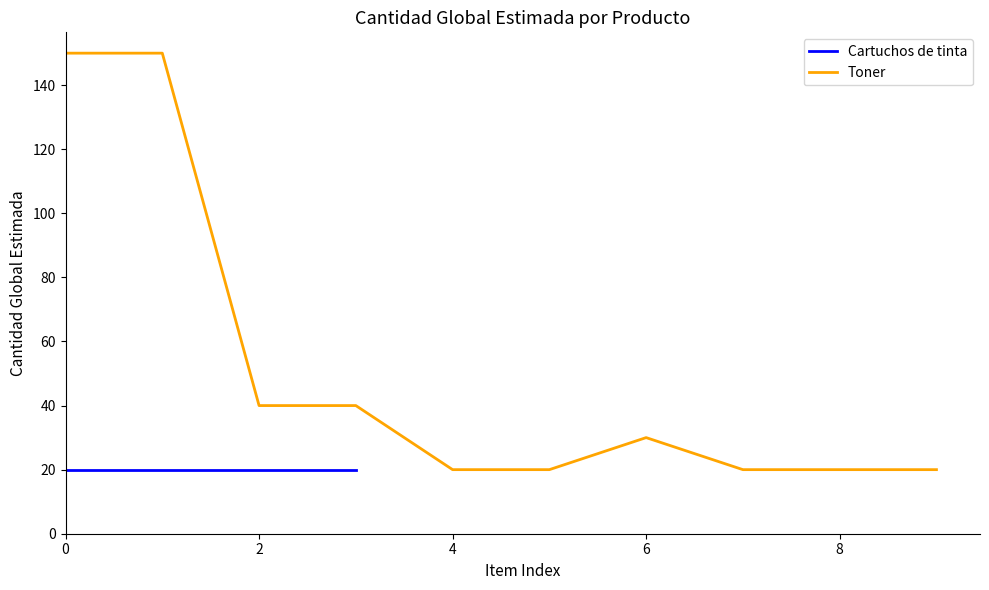

What is the smallest value displayed?

20